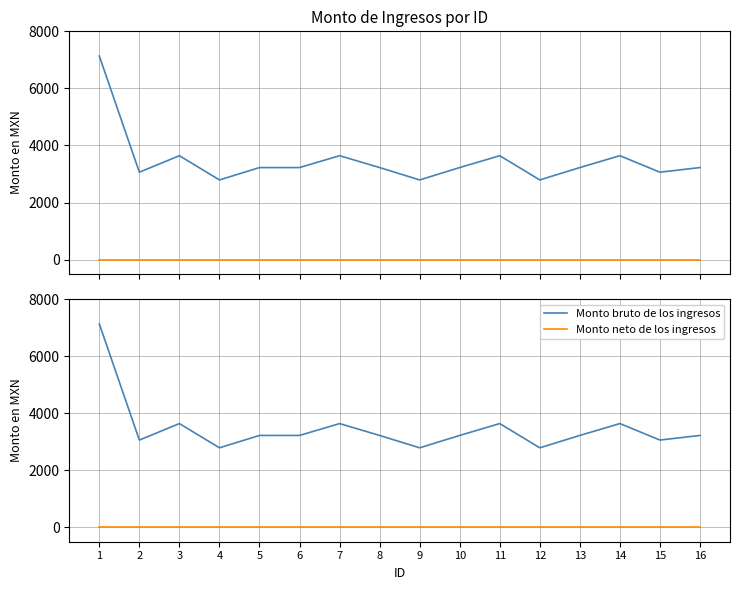

At which label does Monto neto de los ingresos reach its peak?

1